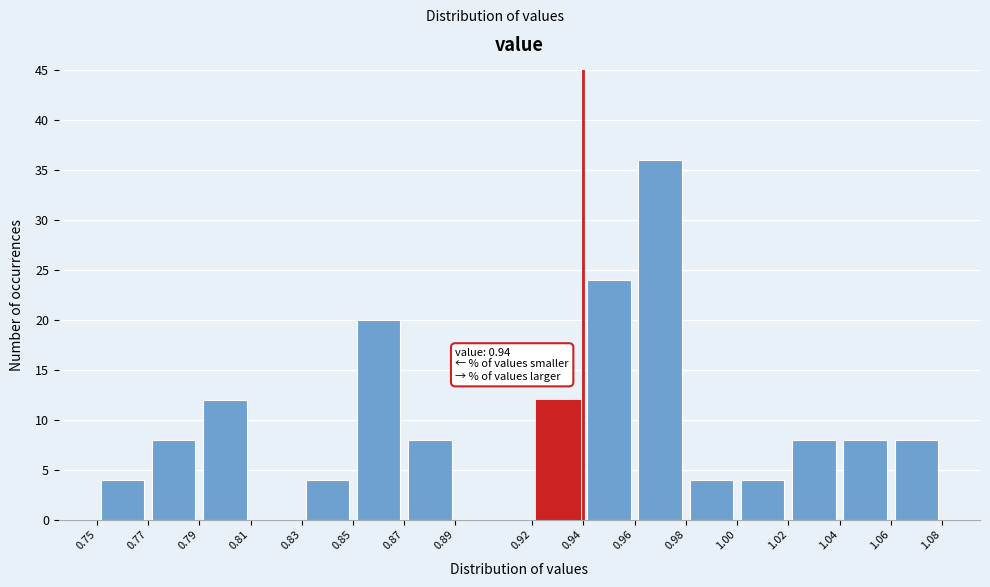

Over which range of the x-axis is the bar tallest?

0.96 to 0.98